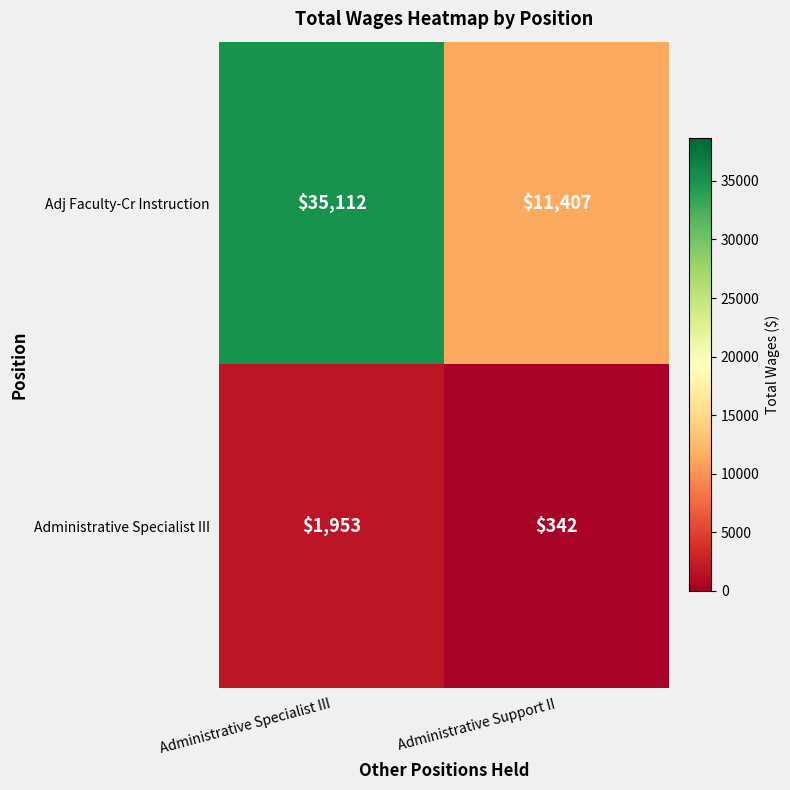

How many data points in Adj Faculty-Cr Instruction are less than 35112?

1